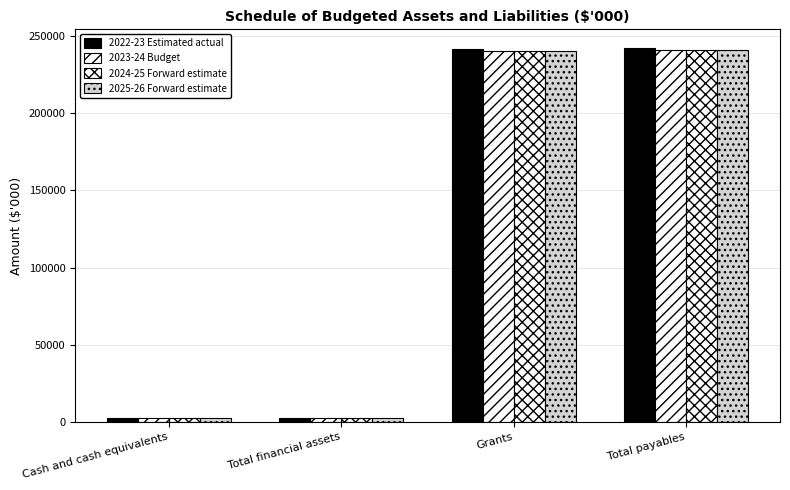

Between Total financial assets and Cash and cash equivalents, which is larger?

Total financial assets